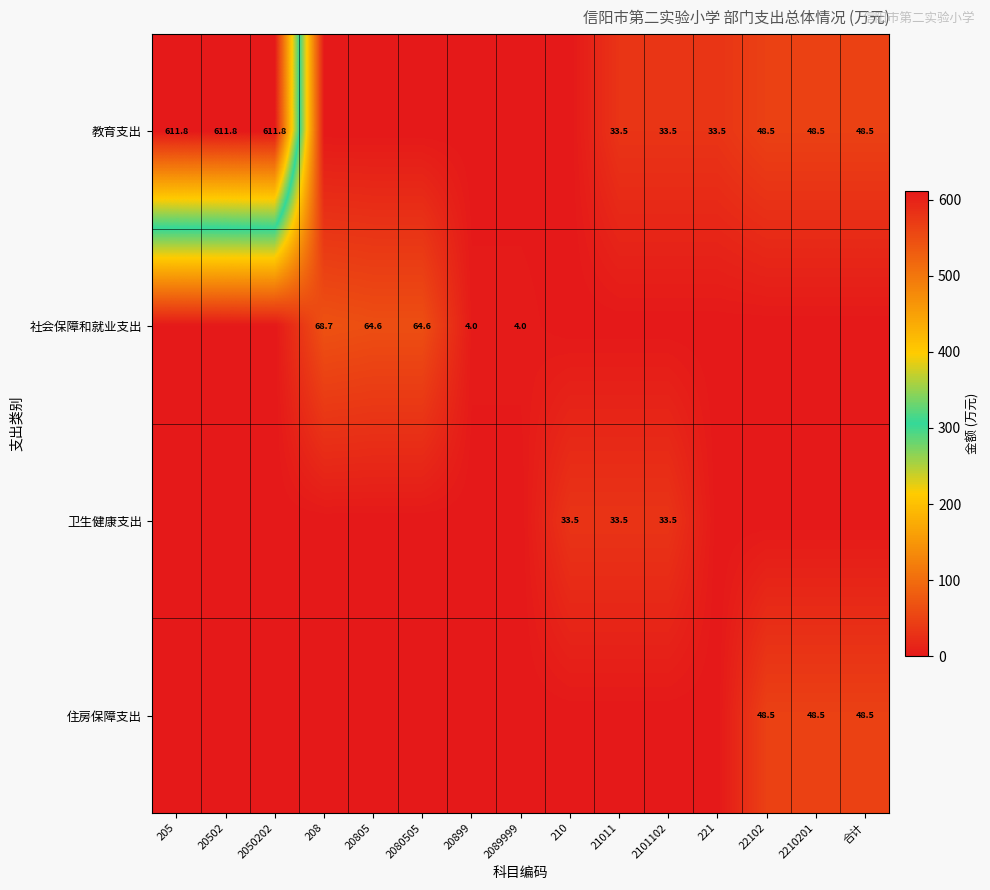

The value of 教育支出 at 2210201 is 18.2. True or false?

False